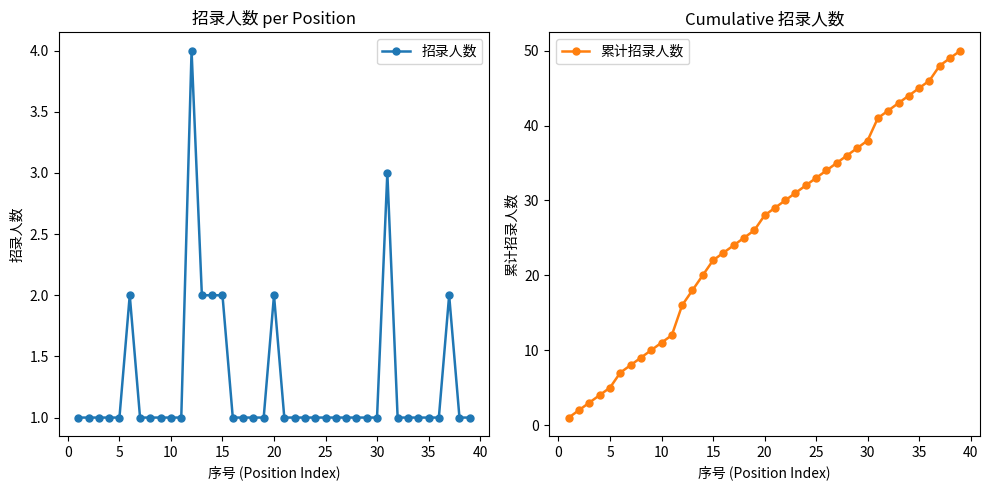

What is the spread (max minus min) of values at 30?

8